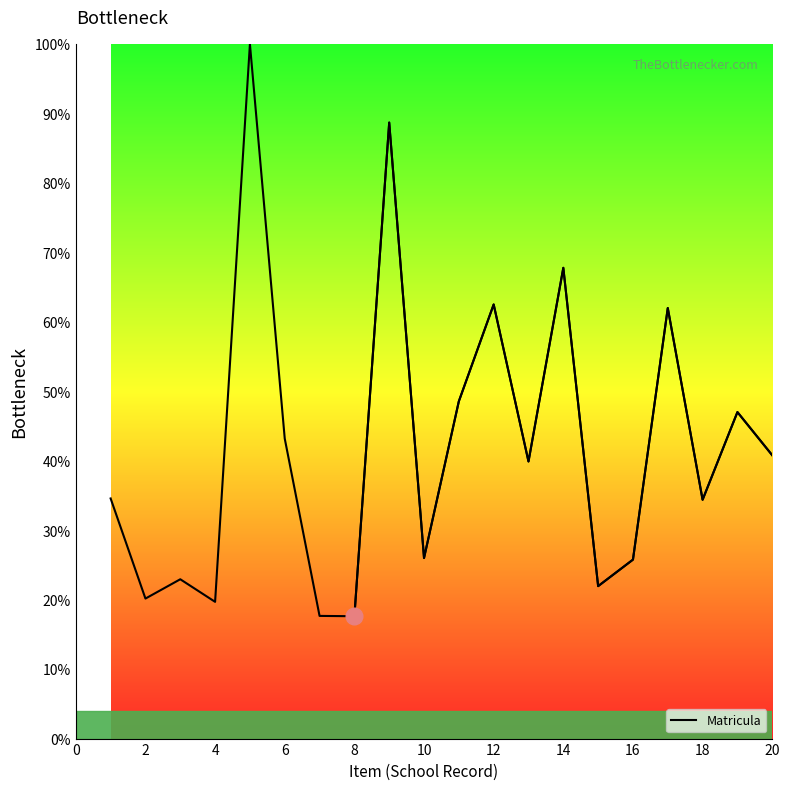

Does the chart have visible grid lines?

No